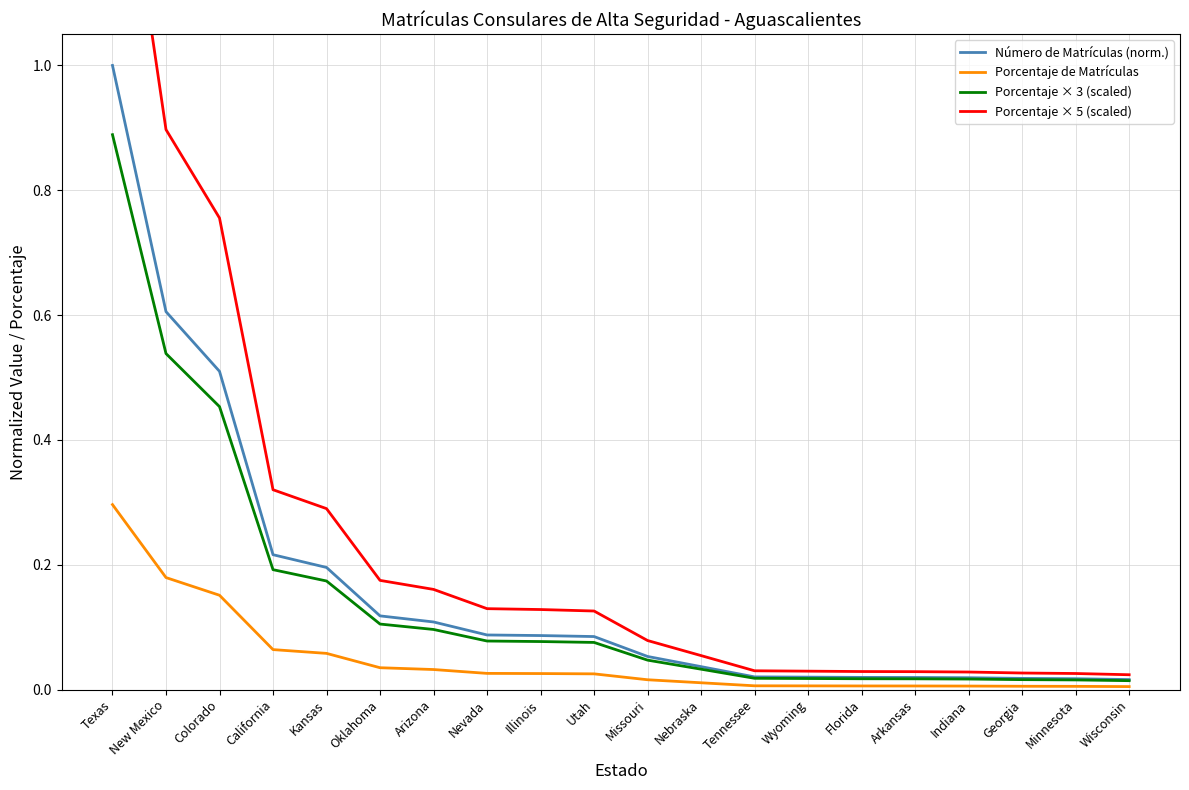

True or false: Porcentaje × 5 (scaled) has a value of 0.1 at Illinois.

True